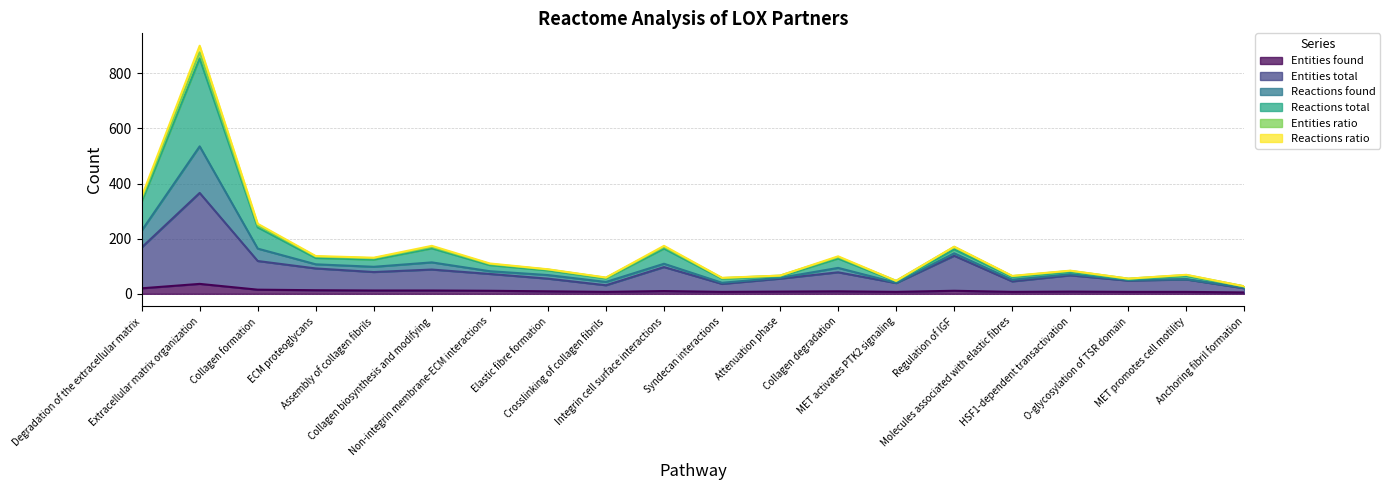

What is the difference between the maximum and minimum values in the Entities found series?

31